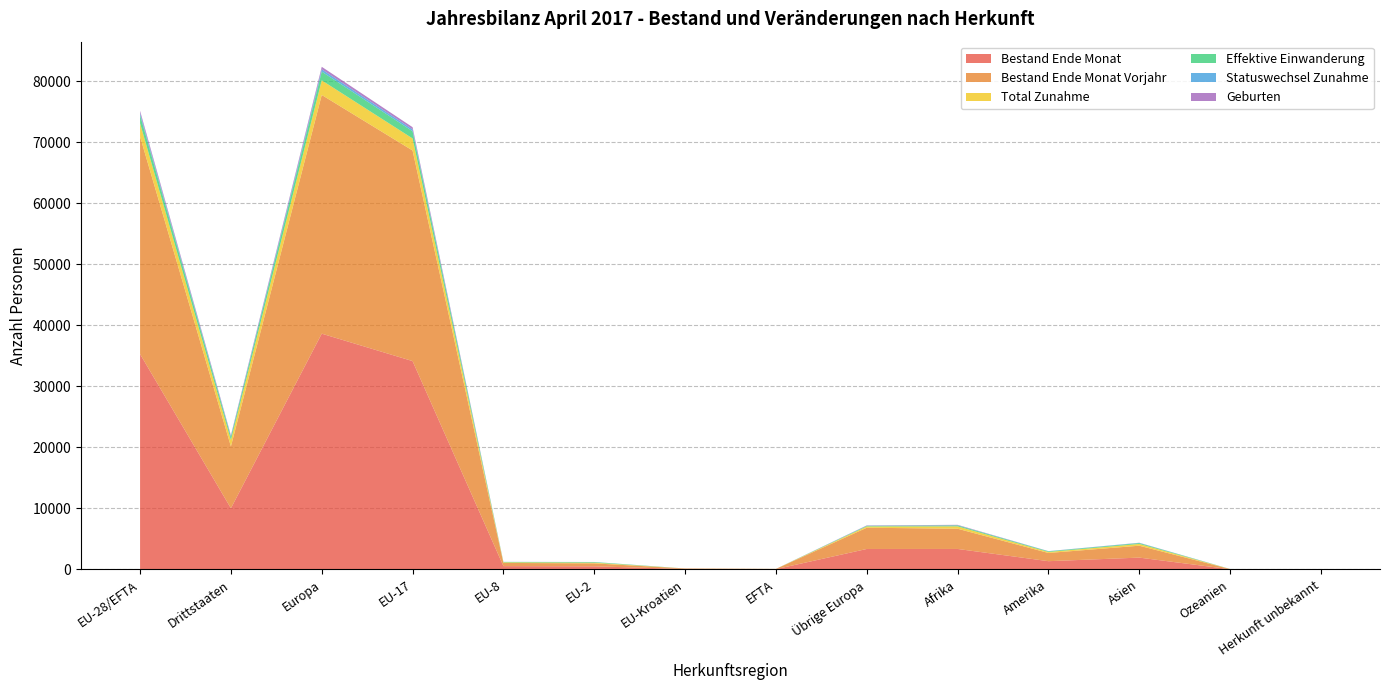

Reading right to left, extract all data points from this chart.

Bestand Ende Monat: 18	25	1931	1345	3349	3347	40	73	500	535	34142	38637	10015	35290
Bestand Ende Monat Vorjahr: 17	24	1951	1347	3317	3482	41	73	488	525	34516	39125	10138	35643
Total Zunahme: 4	10	288	162	387	206	3	2	115	91	1976	2393	1057	2187
Effektive Einwanderung: 1	6	142	101	160	94	2	1	93	65	1180	1435	504	1341
Statuswechsel Zunahme: 1	3	36	30	27	38	0	0	13	17	312	380	135	342
Geburten: 0	0	22	10	65	45	0	1	5	3	354	408	142	363